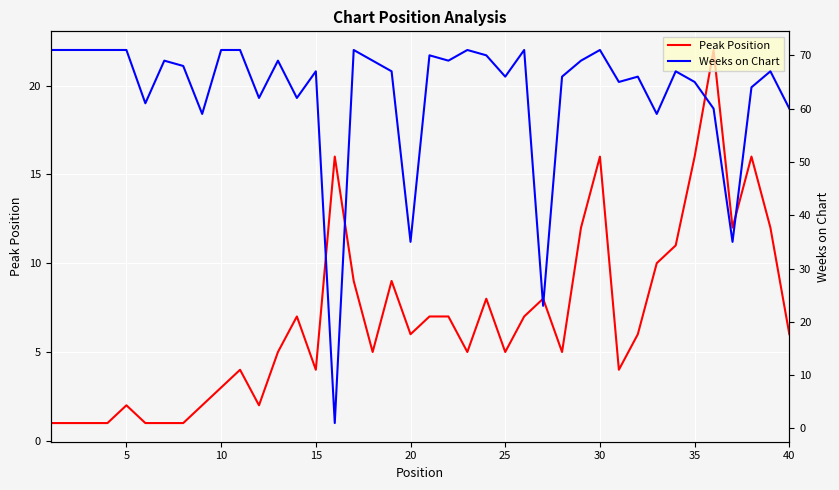

What is the sum of all Weeks on Chart values?

2511